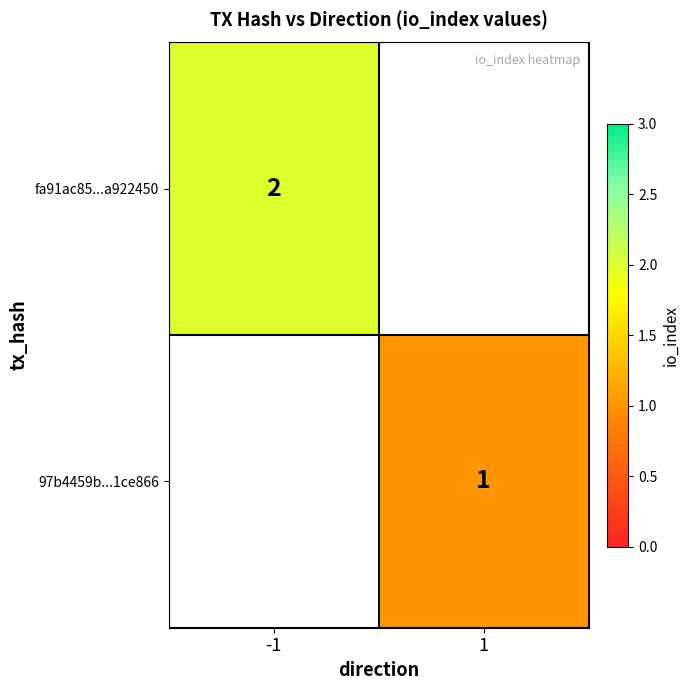

The value of fa91ac85...a922450 at -1 is 2. True or false?

True